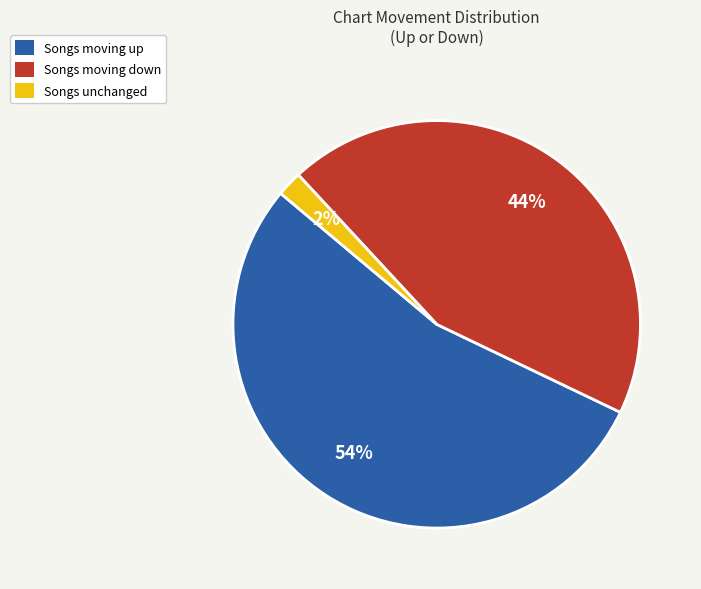

Is it true that Songs moving down is 38% of the pie?

False